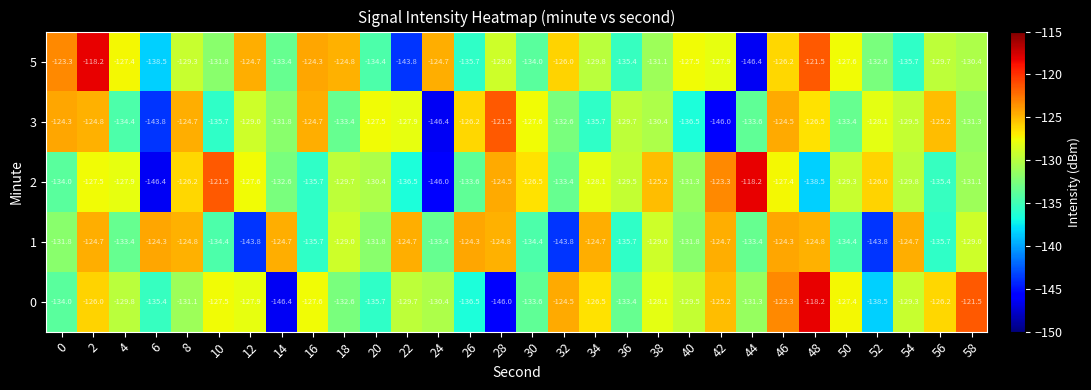

What is the smallest value displayed?

-146.4